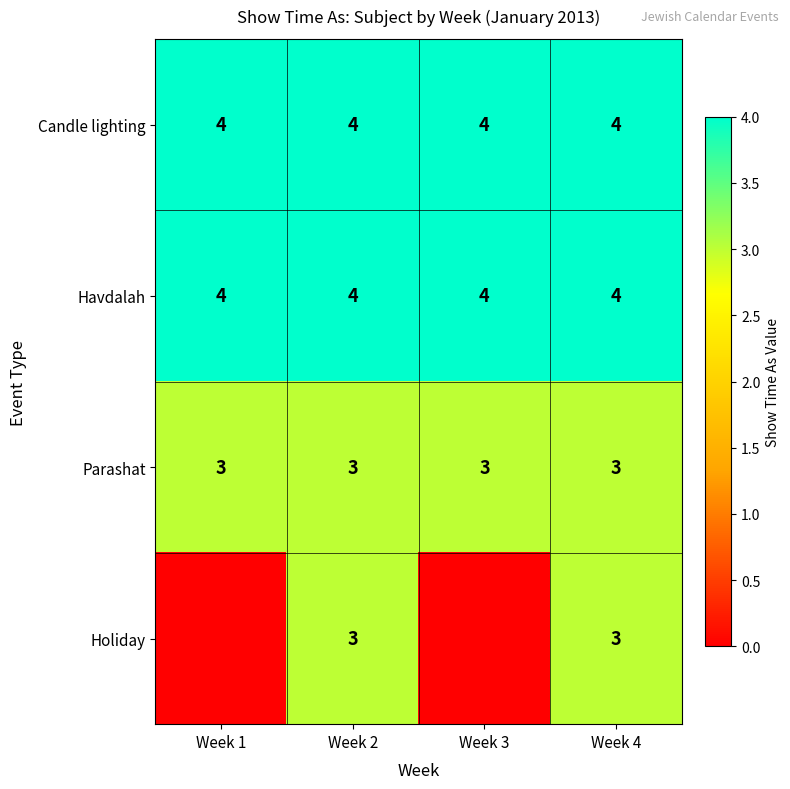

Between Week 4 and Week 3, which is larger?

Week 4